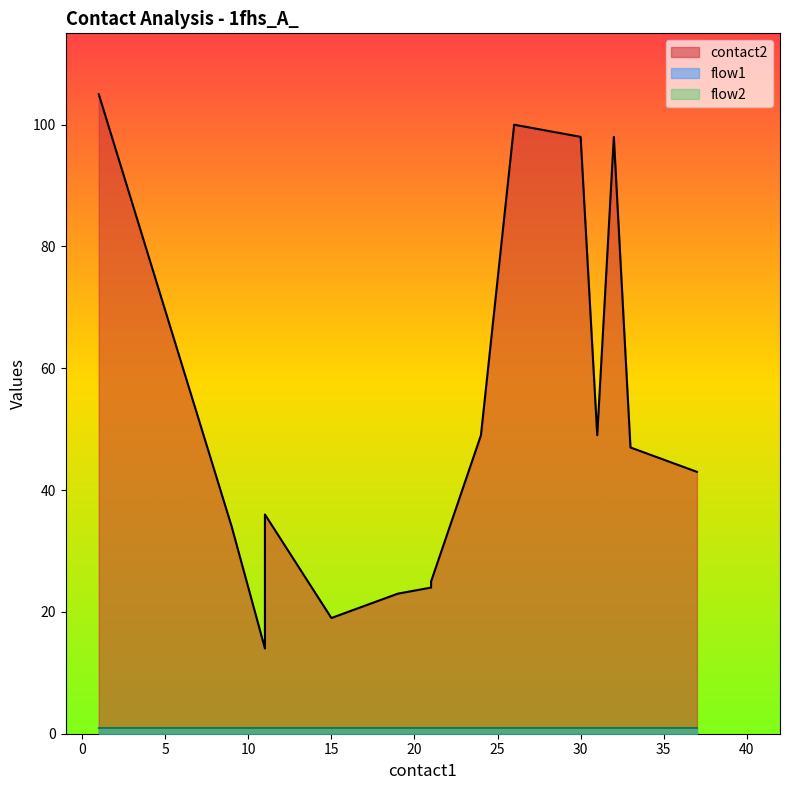

What is the lowest value of the flow1 series?

1